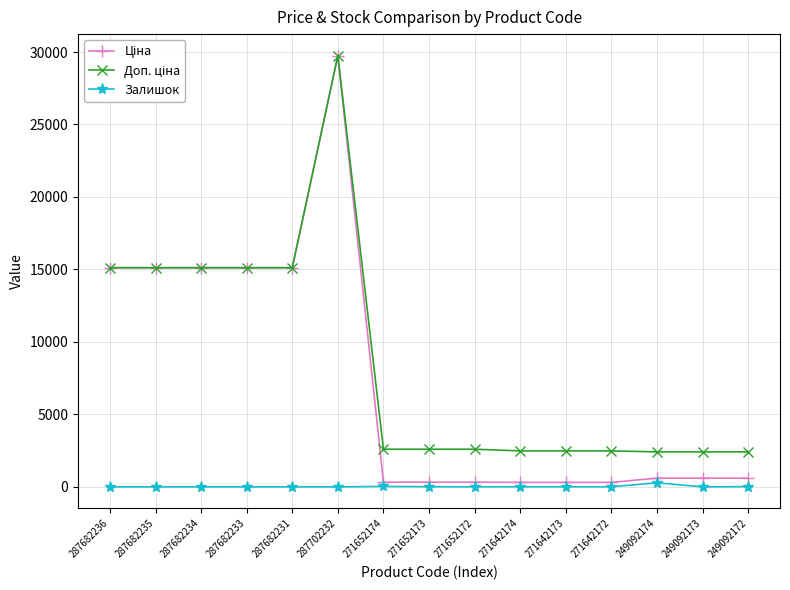

What is the difference between the highest and lowest values at 287682234?

15120.0